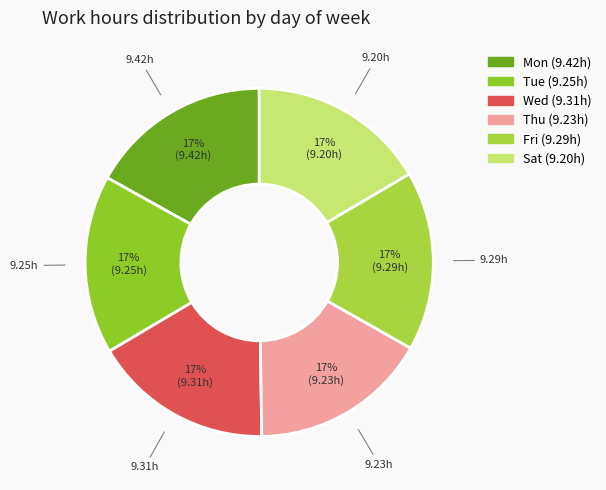

Is there any slice that represents more than half of the pie?

No